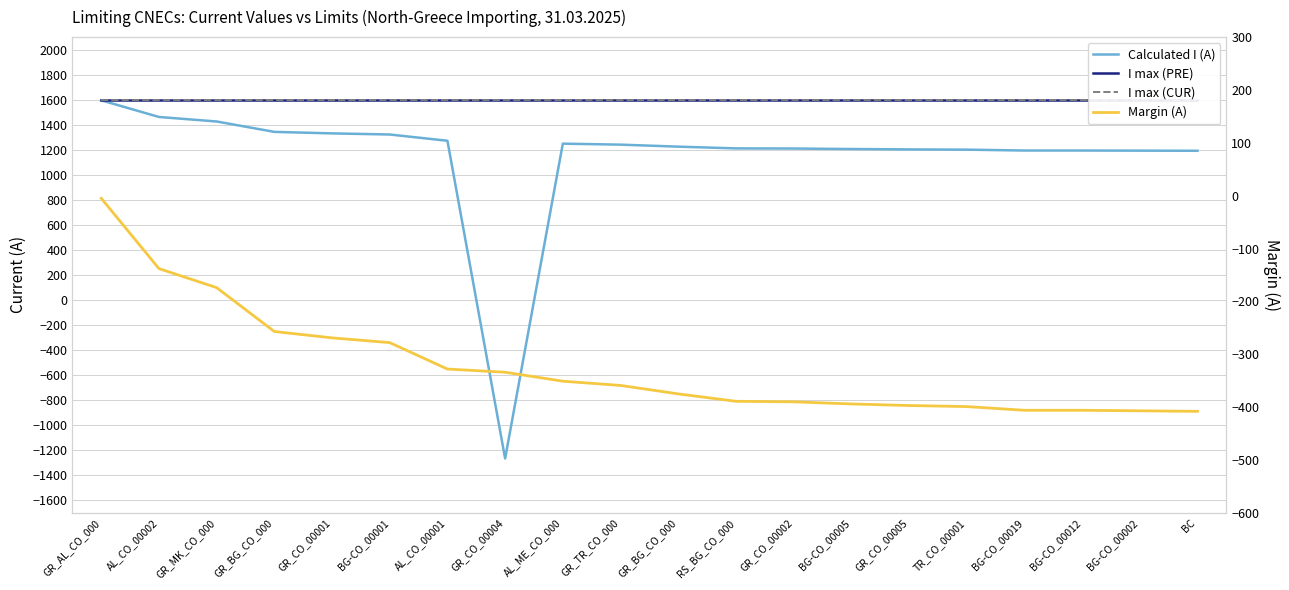

What is the spread (max minus min) of values at RS_BG_CO_000?

1989